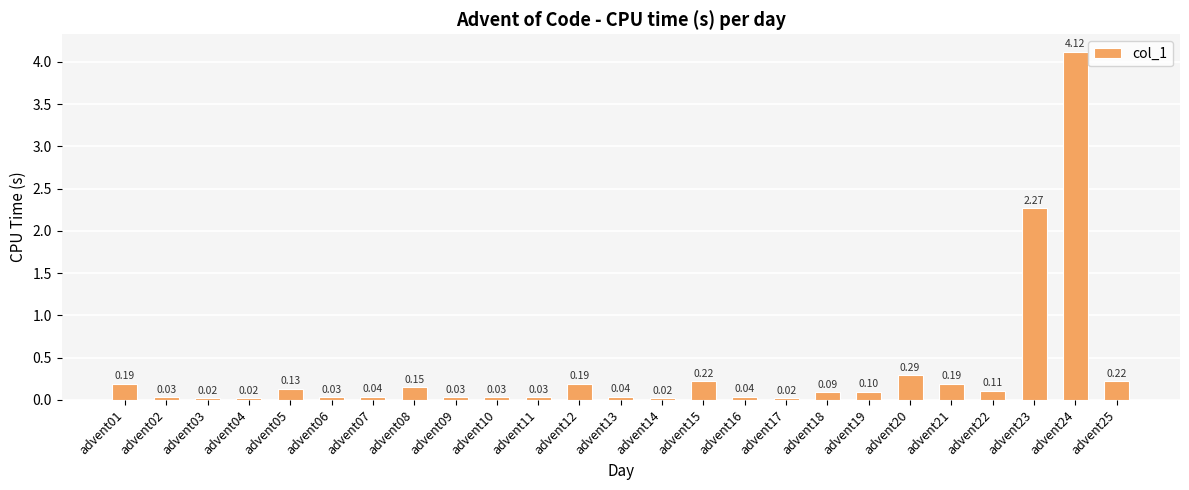

Between advent21 and advent11, which is larger?

advent21